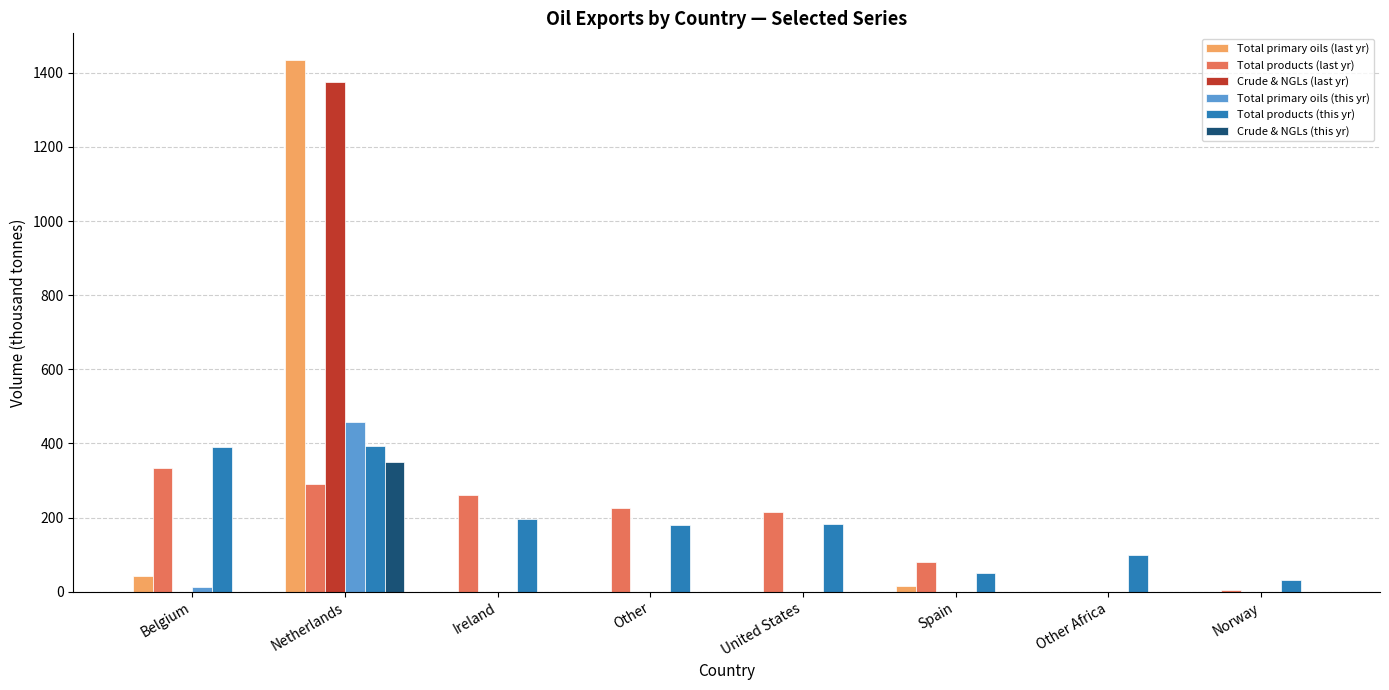

What are all the series names shown in the legend?

Total primary oils (last yr), Total products (last yr), Crude & NGLs (last yr), Total primary oils (this yr), Total products (this yr), Crude & NGLs (this yr)